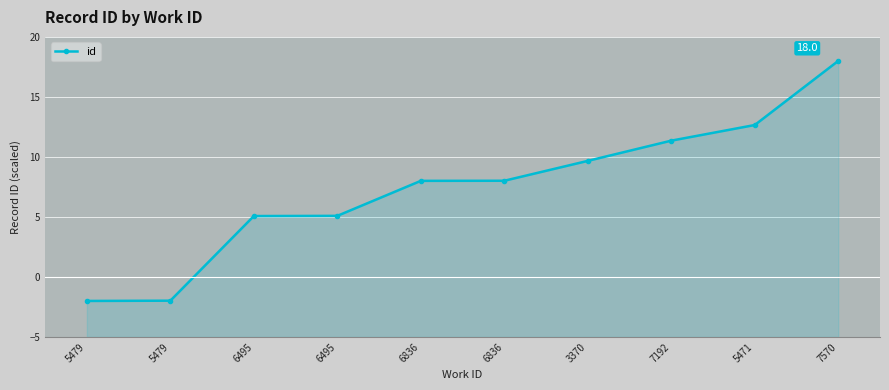

Between 7570 and 5479, which is larger?

7570